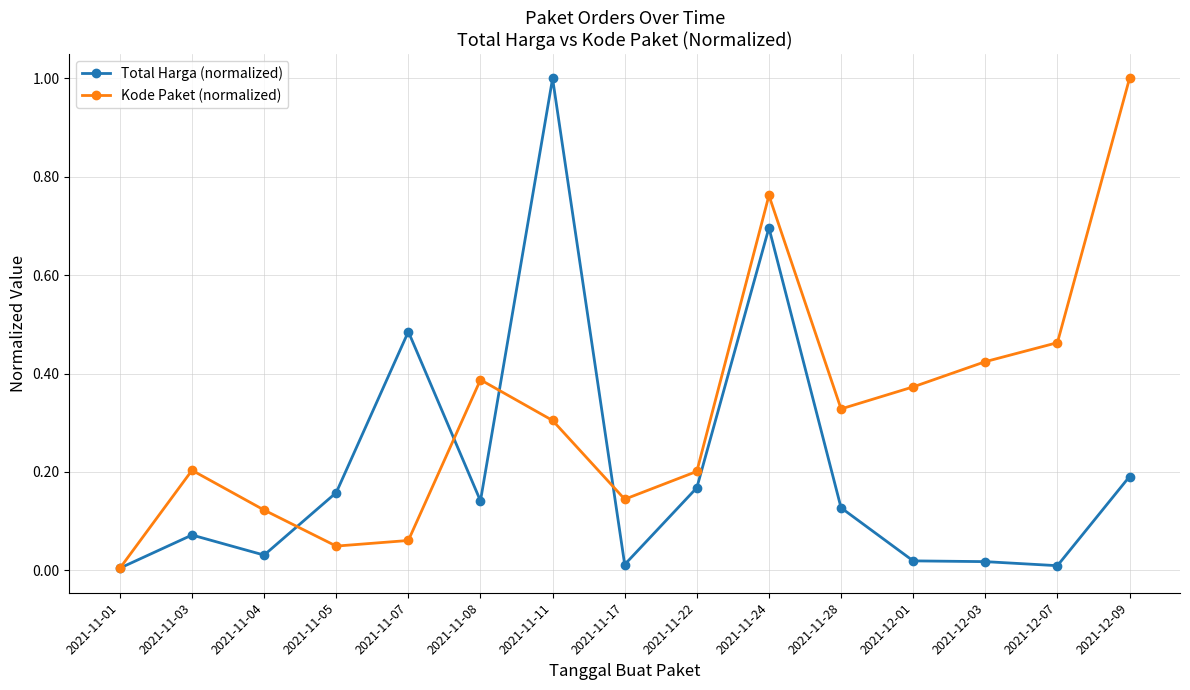

At 2021-11-07, list the series in order from smallest to largest.

Kode Paket (normalized), Total Harga (normalized)